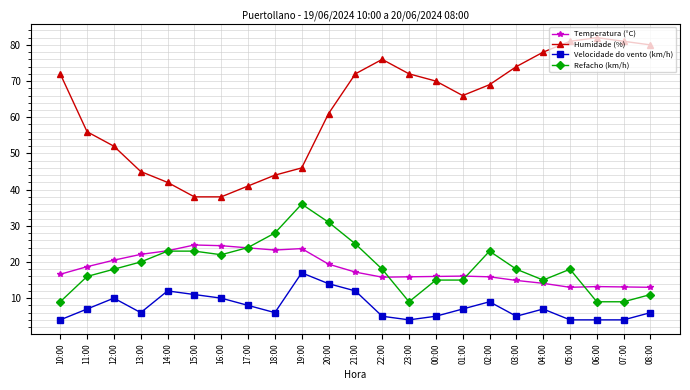

True or false: Velocidade do vento (km/h) has more than 2 points higher than both neighbors.

True